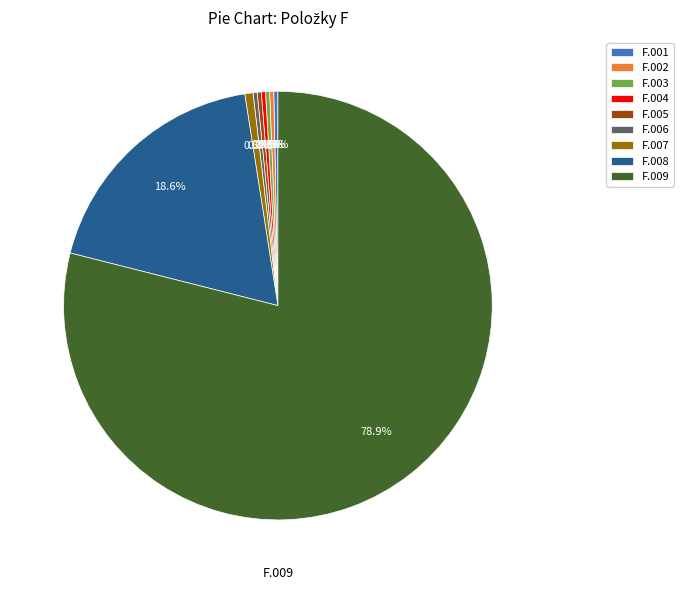

Is the sum of F.008 and F.009 greater than half?

Yes